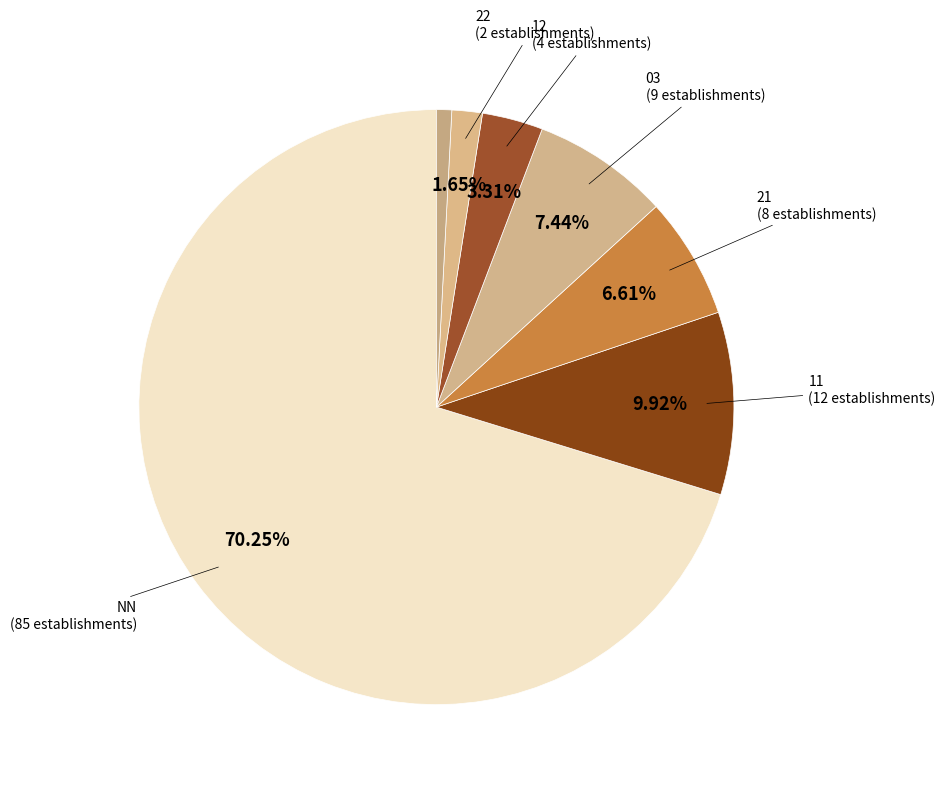

What is the majority slice?

NN